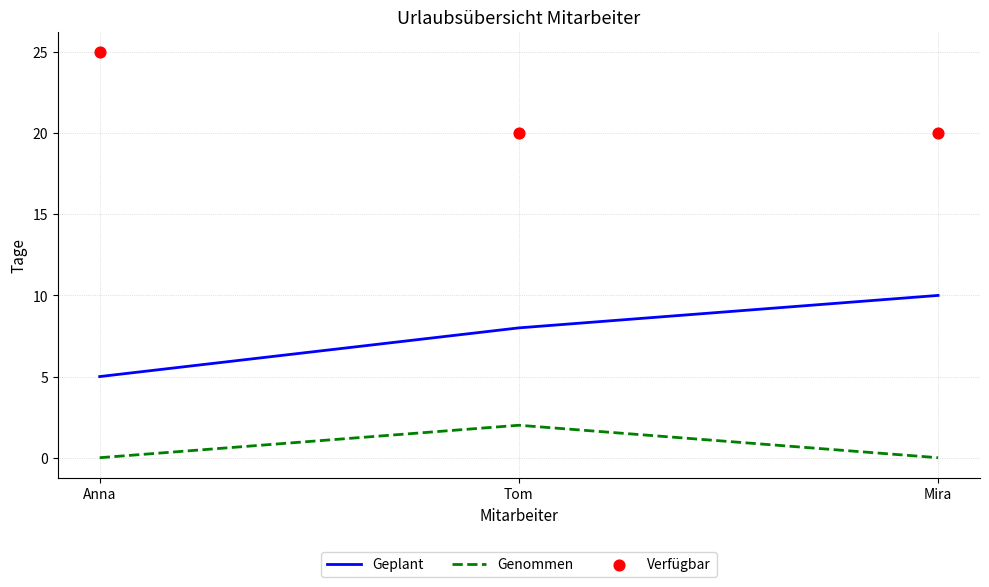

At how many categories does at least one series exceed 3?

3